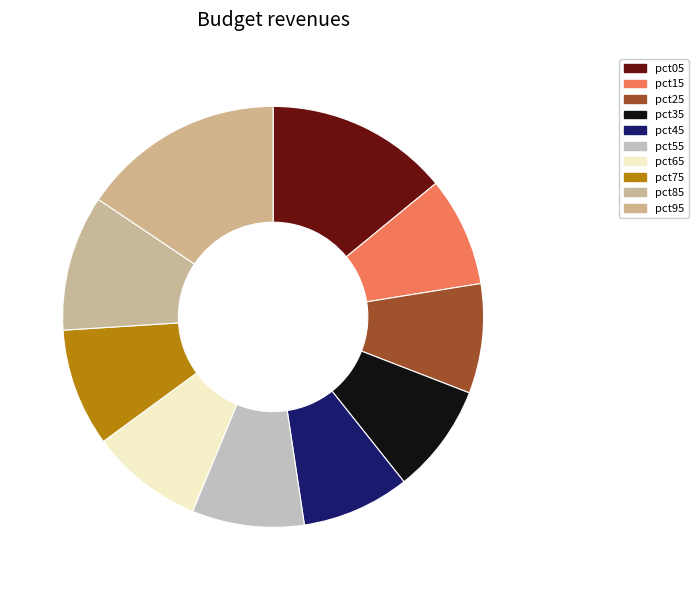

Is there a majority slice in this chart?

No